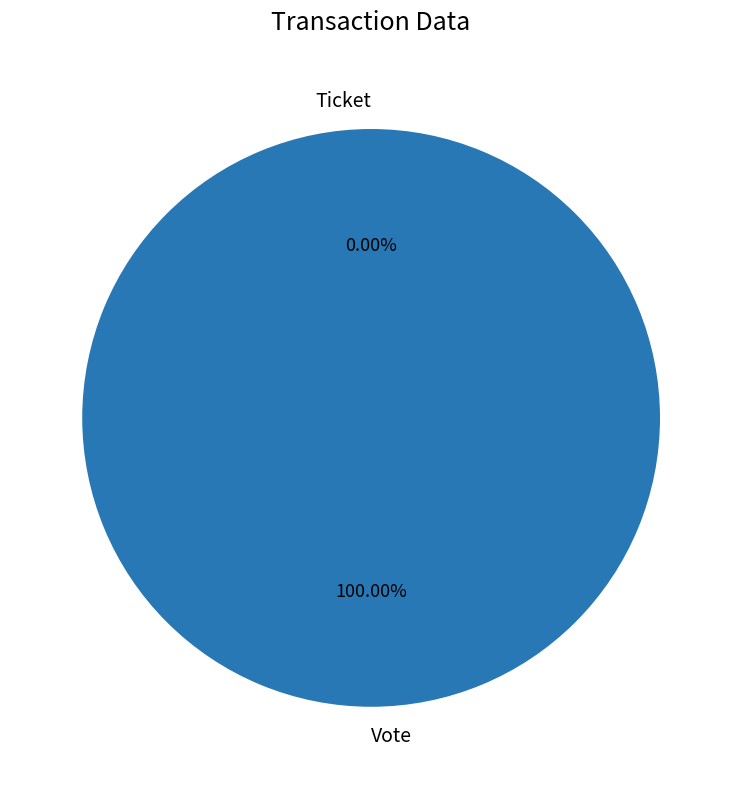

How many segments does this pie chart have?

2